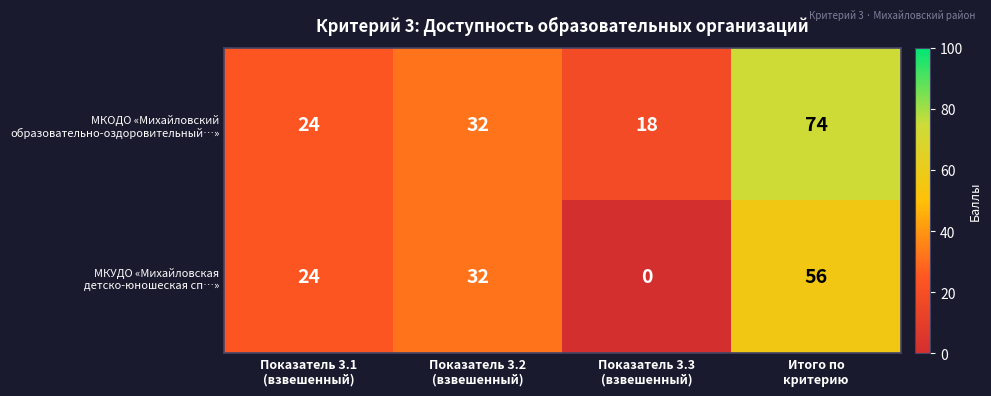

Count the number of data series in this chart.

2